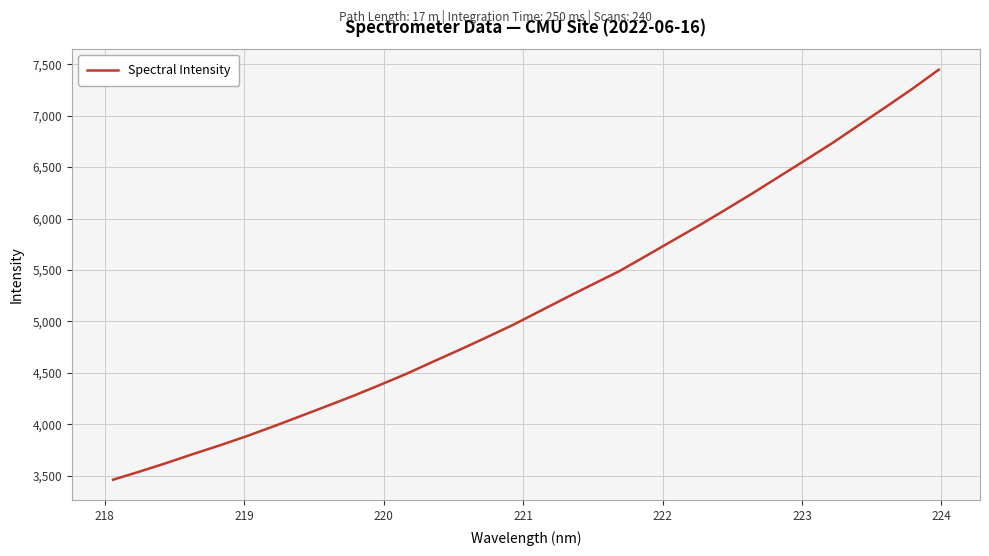

What is the maximum value shown in the chart?

7447.0